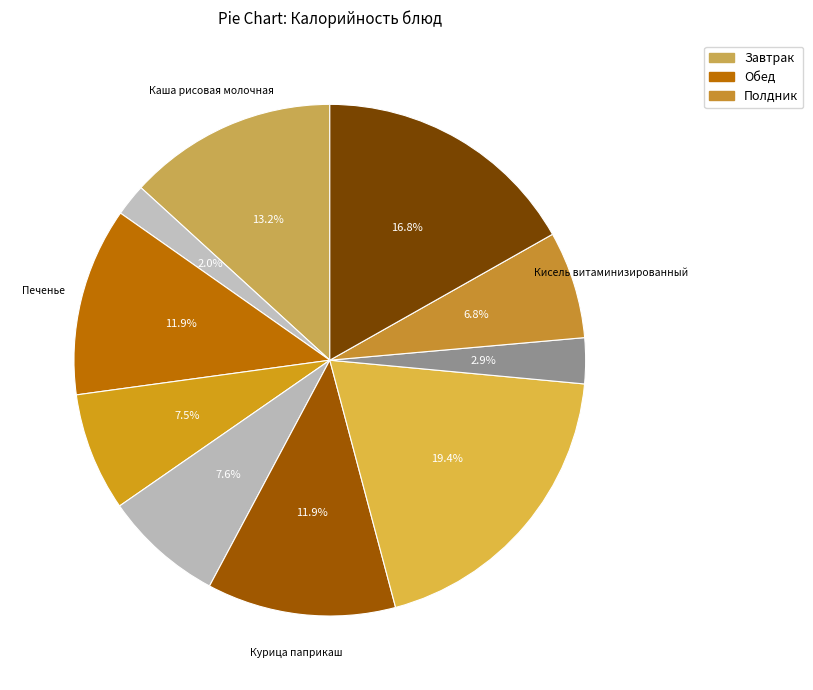

Rank the categories by value from lowest to highest.

Чай с сахаром, Компот из сухофруктов, Кисель витаминизированный, Батон нарезной, Суп-лапша, Печенье, Курица паприкаш, Каша рисовая молочная, Пирожки печеные, Макаронные изделия